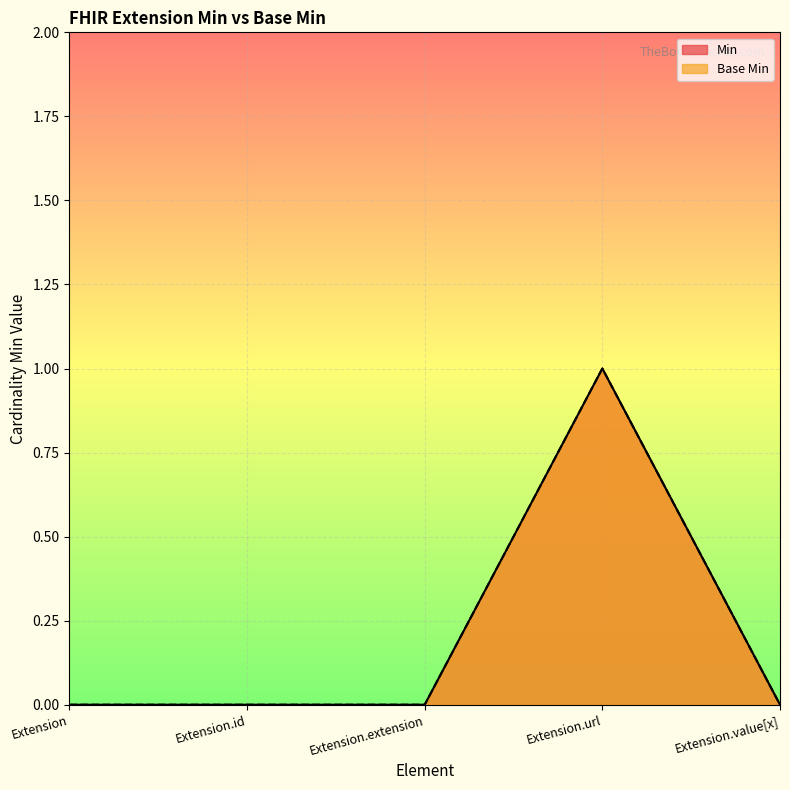

At which category does Base Min reach its first local peak?

Extension.url